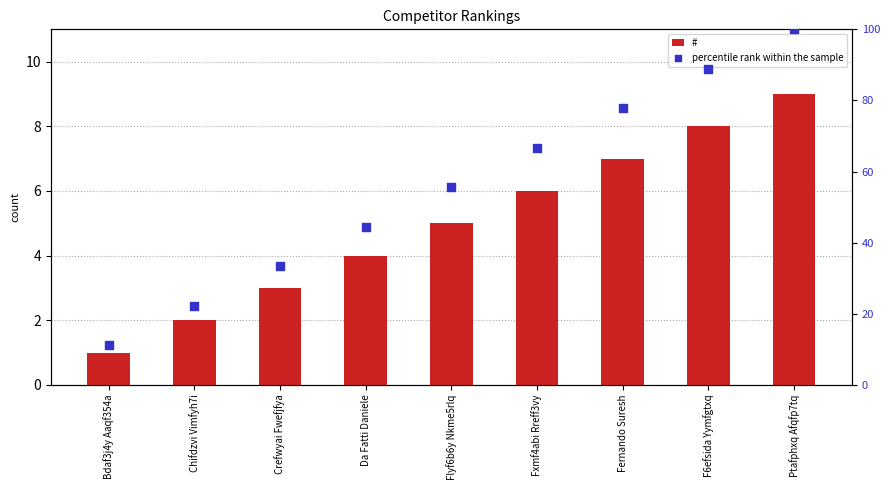

What is the total value across all series at Fxmf4abi Rreff3vy?

72.7